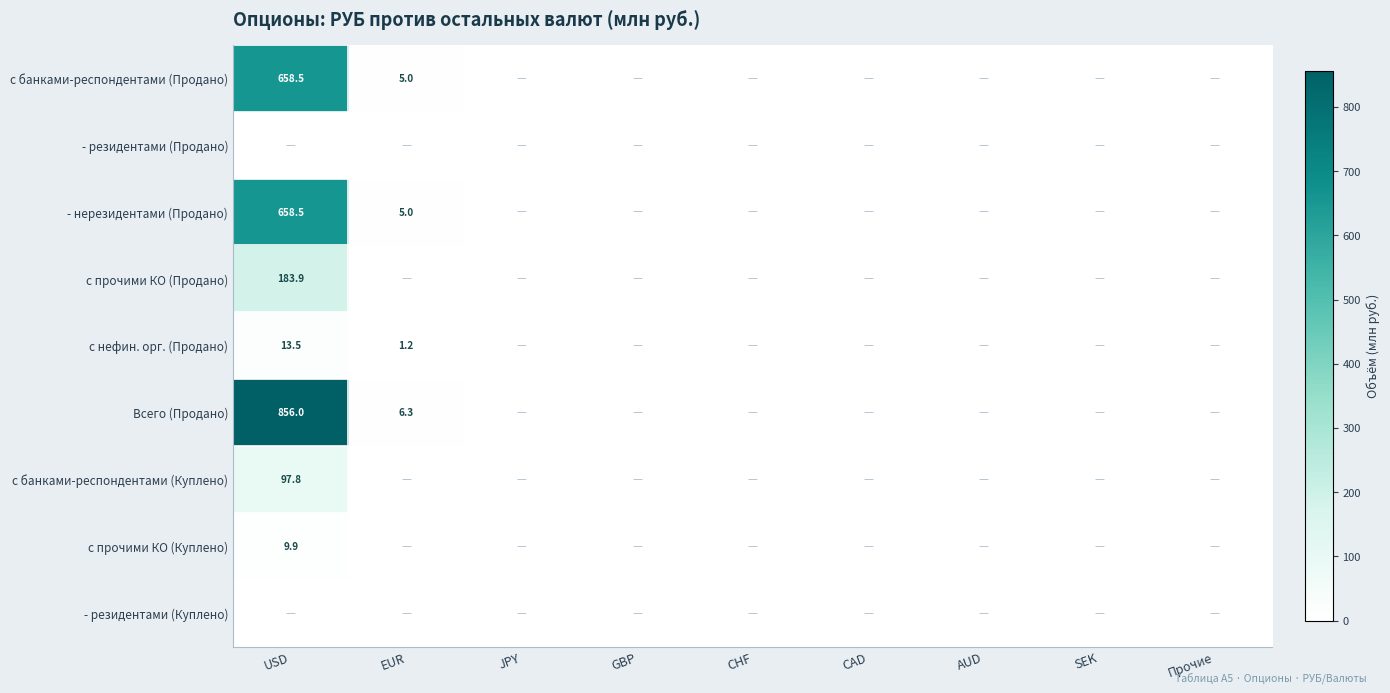

What is the greatest value displayed?

856.0